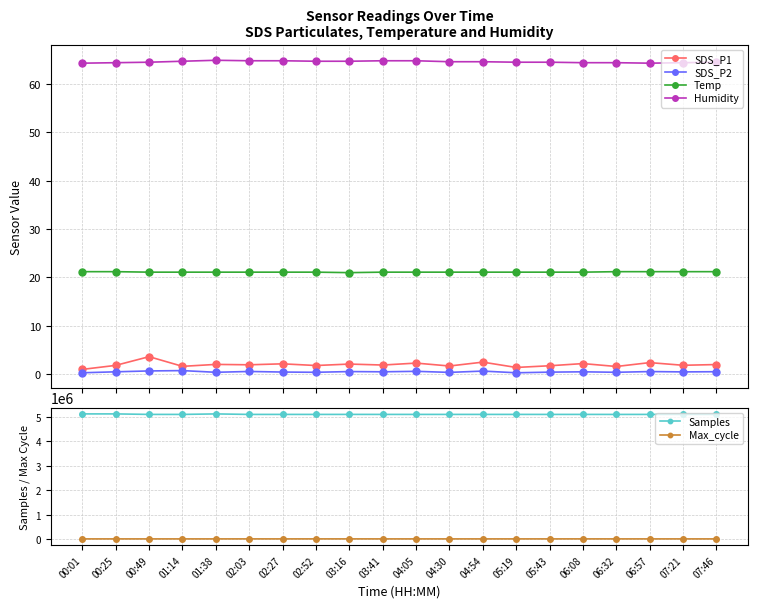

What is the value of the SDS_P2 point at the 4th from the left?

0.8